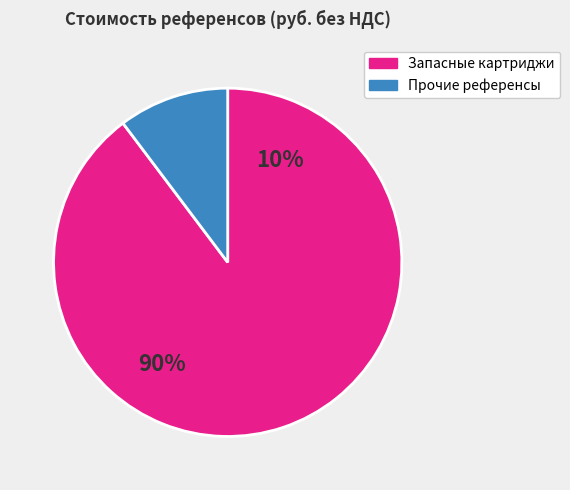

Does any single category account for the majority?

Yes